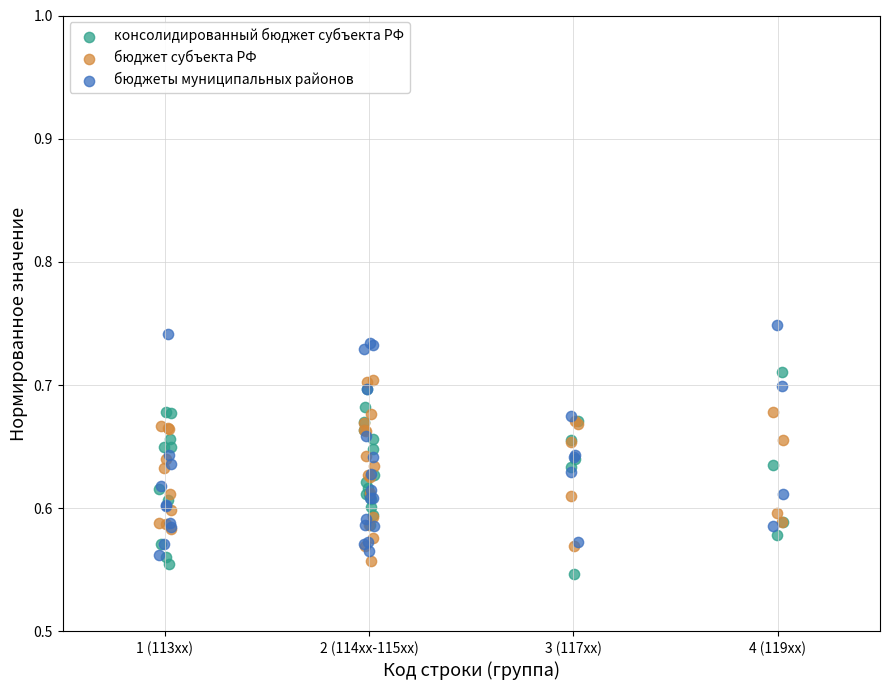

Which series reaches the minimum Y coordinate?

консолидированный бюджет субъекта РФ